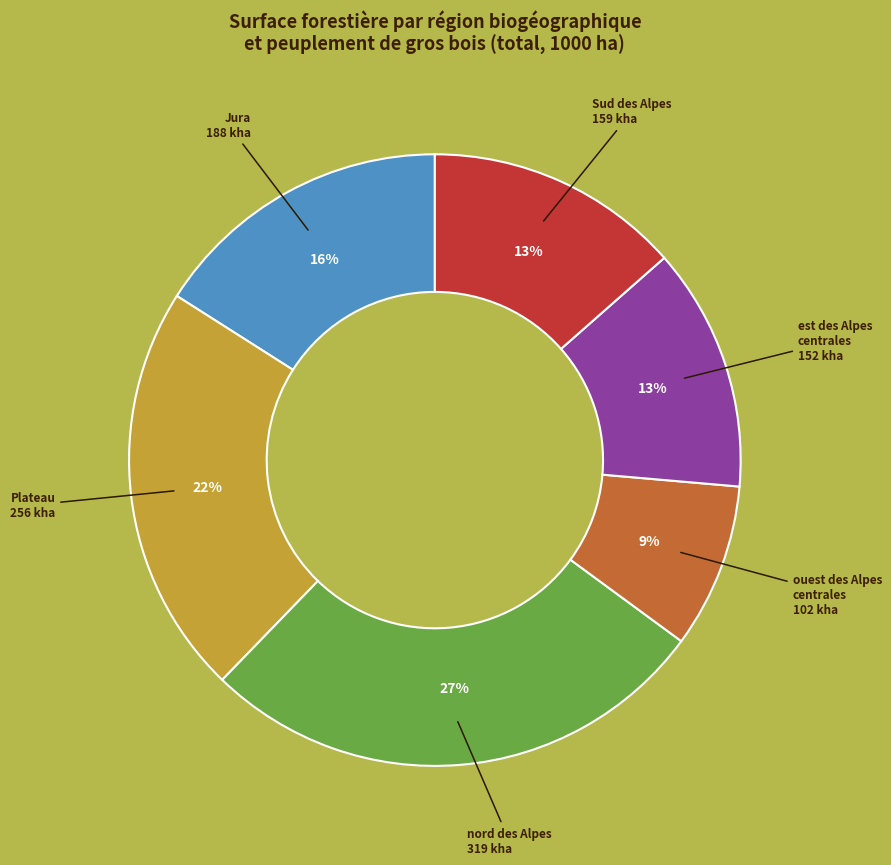

Does any single category account for the majority?

No